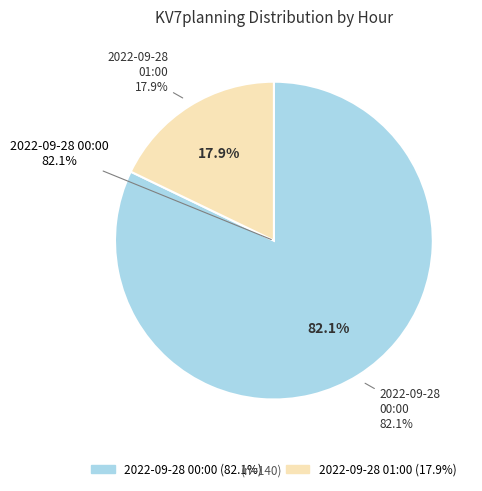

To the nearest percent, what is the difference between the 2022-09-28 01:00:00+00:00 and 2022-09-28 00:00:00+00:00 slice percentages?

64%